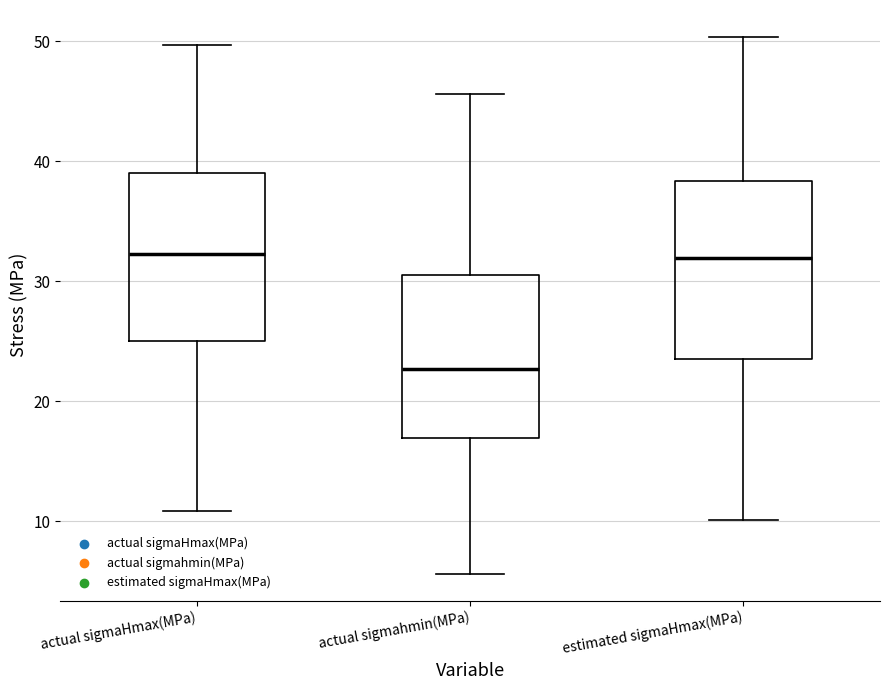

Reading left to right, read every box against the y-axis: the position of its median line, the range the box covers, and the ends of its whiskers. The values are not printed on the chart, so give them approximately, as read against the axis.

actual sigmaHmax(MPa): median 32, box 25 to 39, whiskers 11 to 50
actual sigmahmin(MPa): median 23, box 17 to 31, whiskers 6 to 46
estimated sigmaHmax(MPa): median 32, box 24 to 38, whiskers 10 to 50